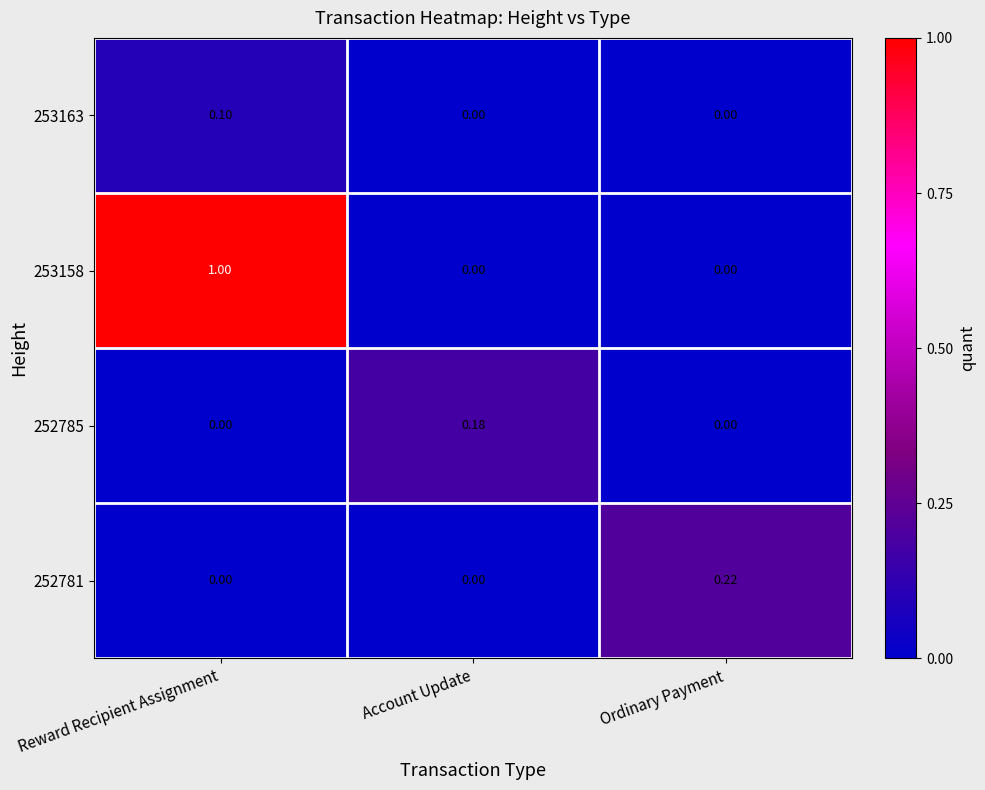

At which label does 252785 reach its peak?

Account Update